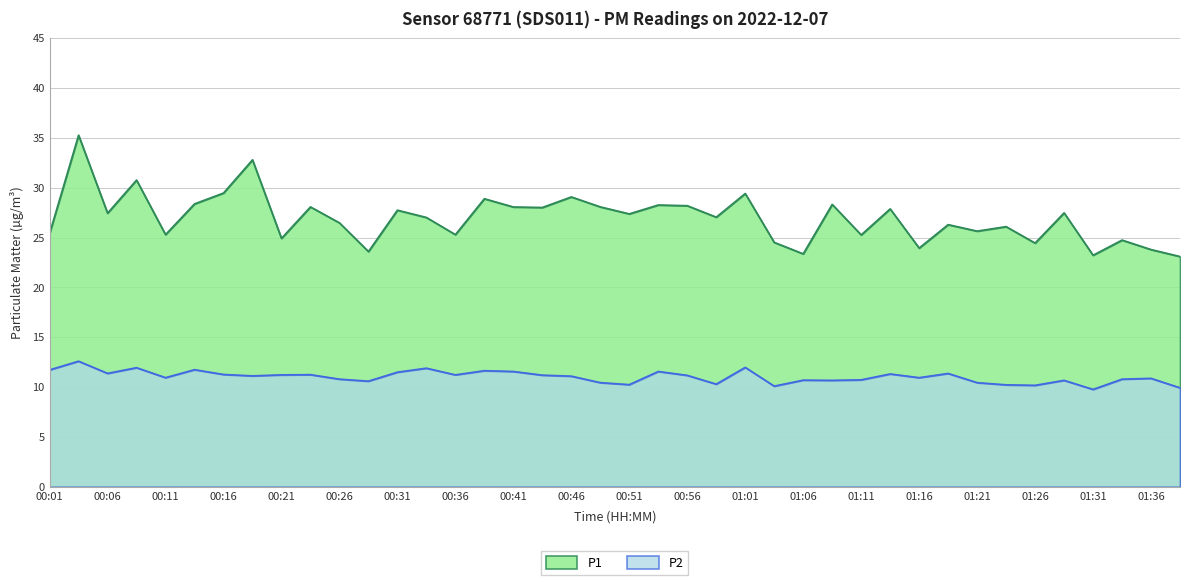

Which series has the largest range (max minus min)?

P1